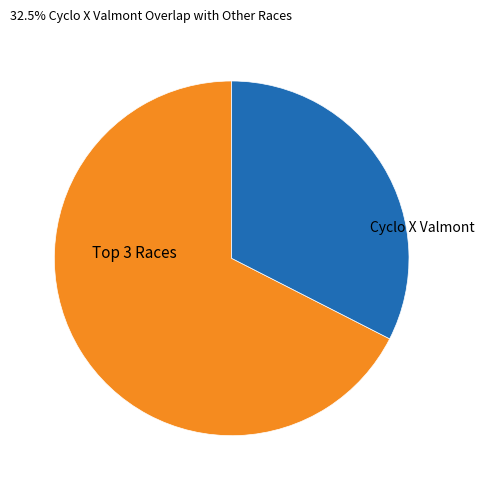

How many slices are in this pie chart?

2